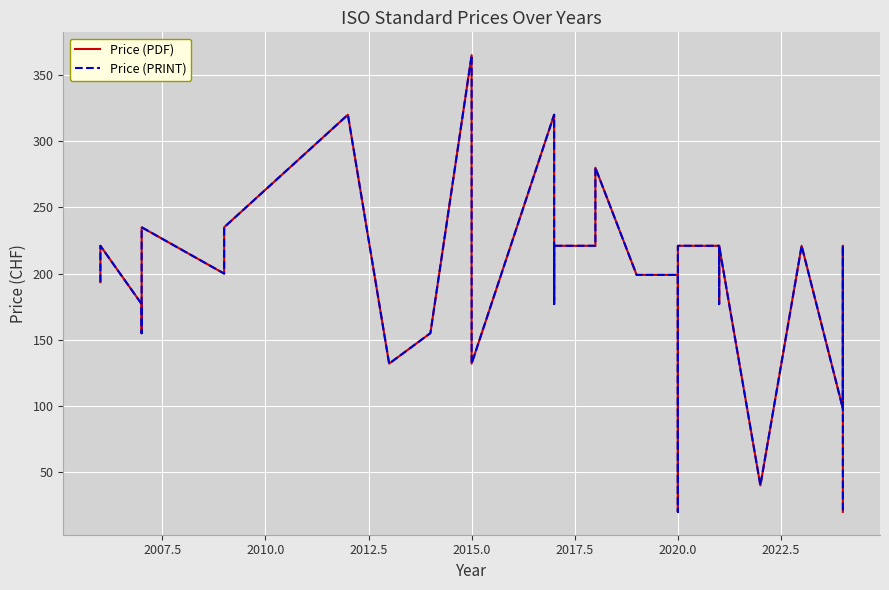

How many values in the Price (PRINT) series exceed 199?

17